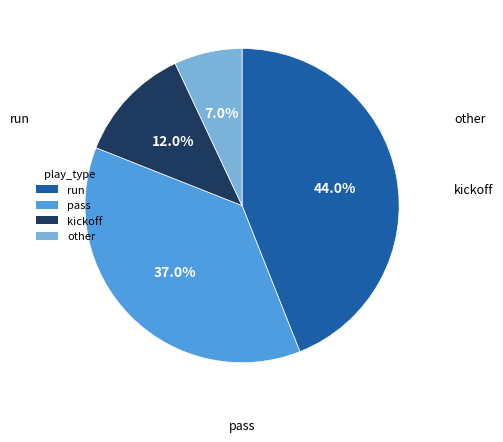

How many slices are in this pie chart?

4